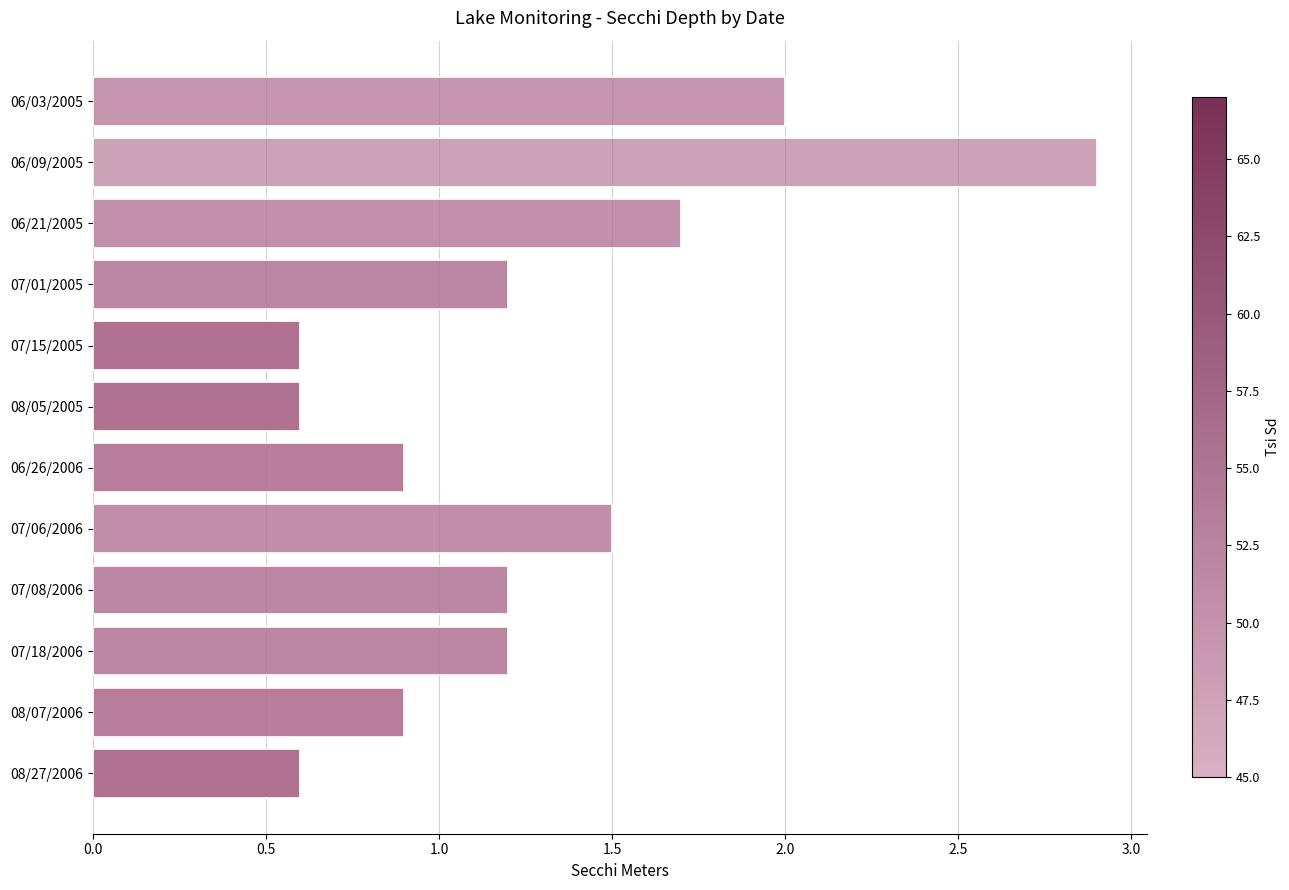

What is the change in value from 06/03/2005 to 06/21/2005?

-0.3